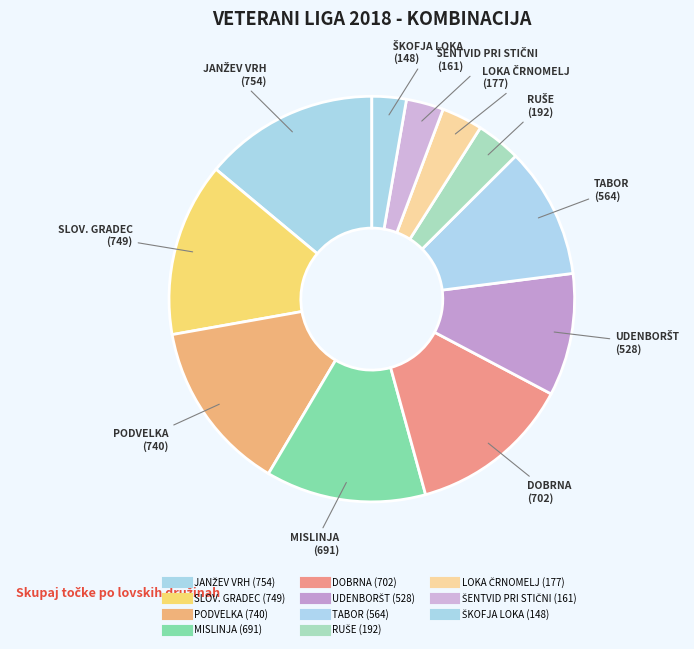

To the nearest percent, what portion does SLOV. GRADEC represent?

14%